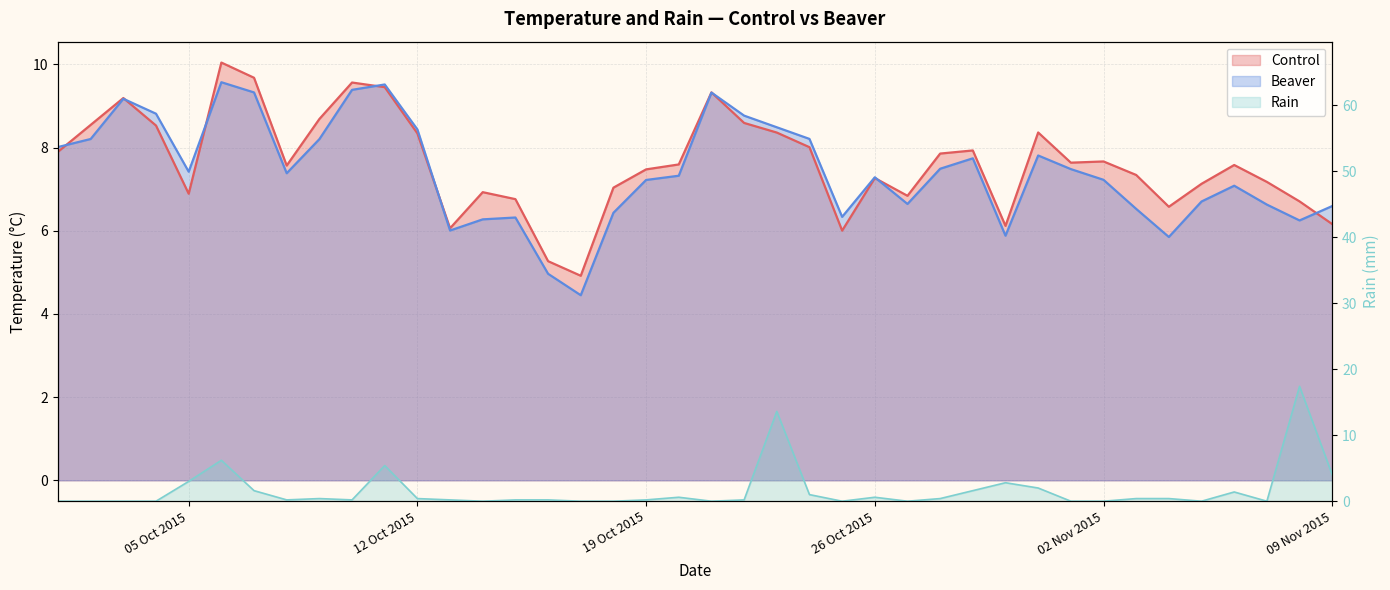

How many series are shown in this chart?

3